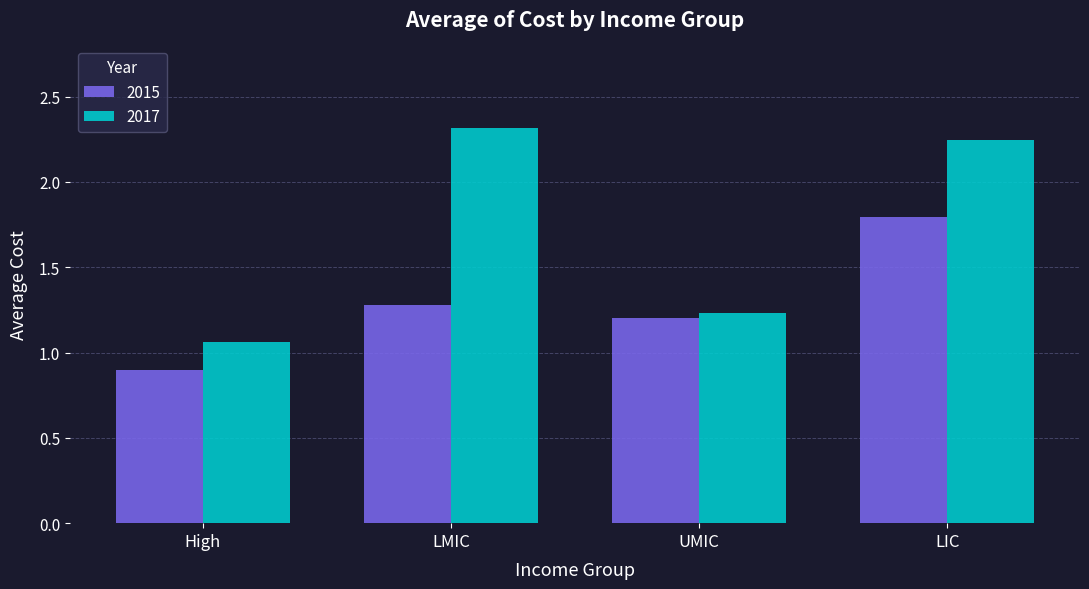

Is the value of 2015 at LMIC greater than the value of 2017 at High?

Yes